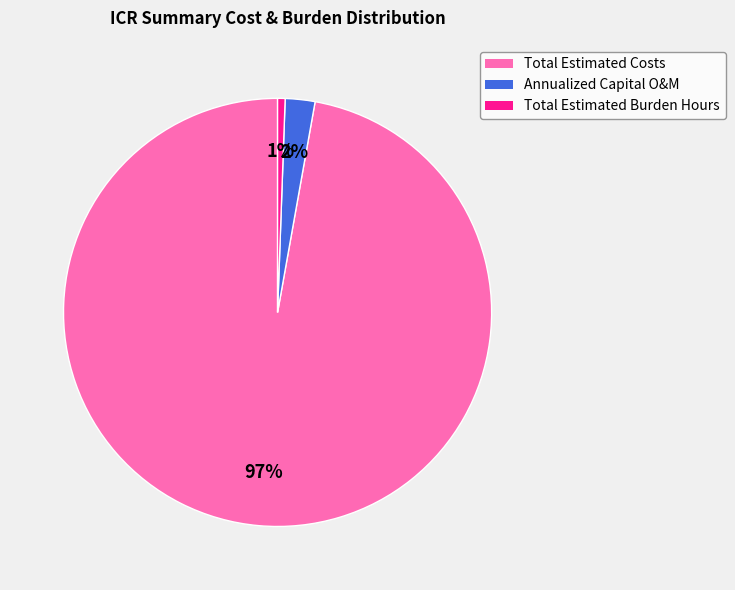

What percentage is the Total Estimated Costs slice, to the nearest percent?

97%